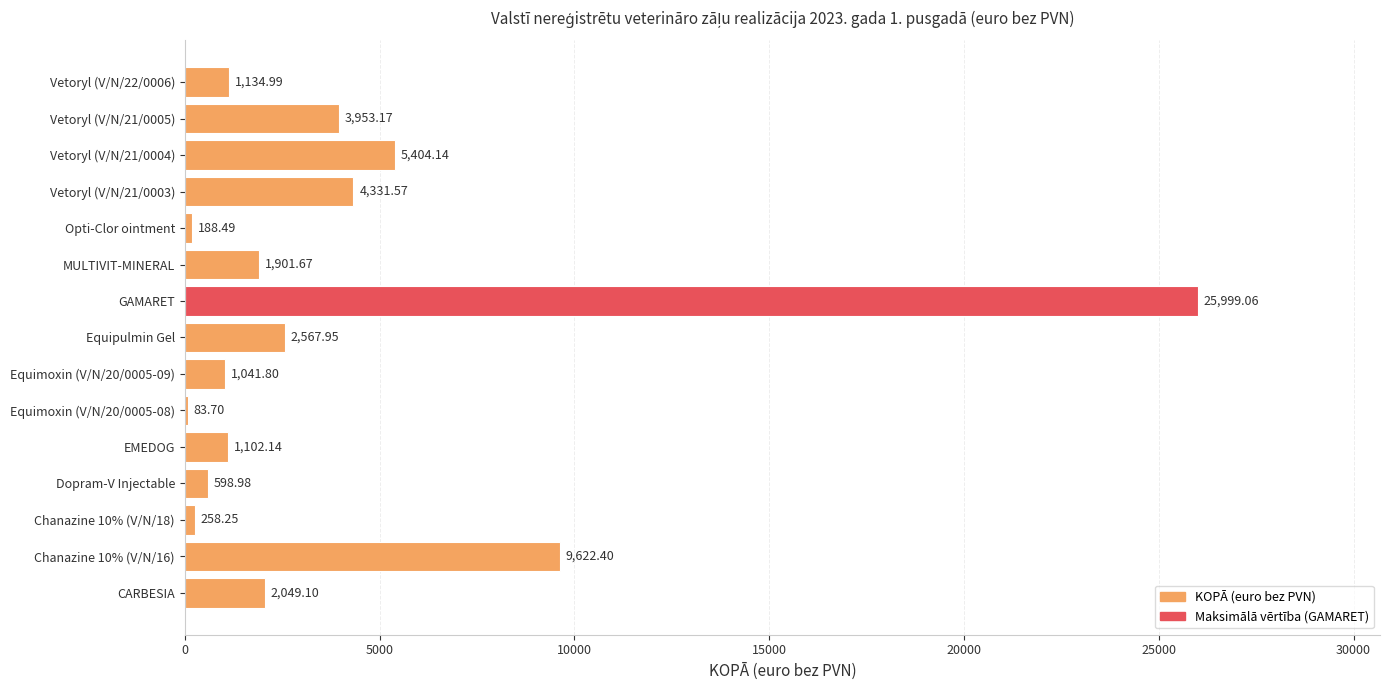

What is the average value?

4015.8